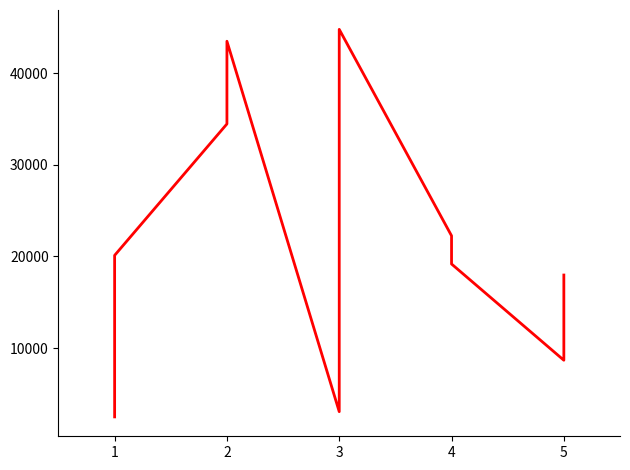

What is the value of the 7th point from the left?

22255